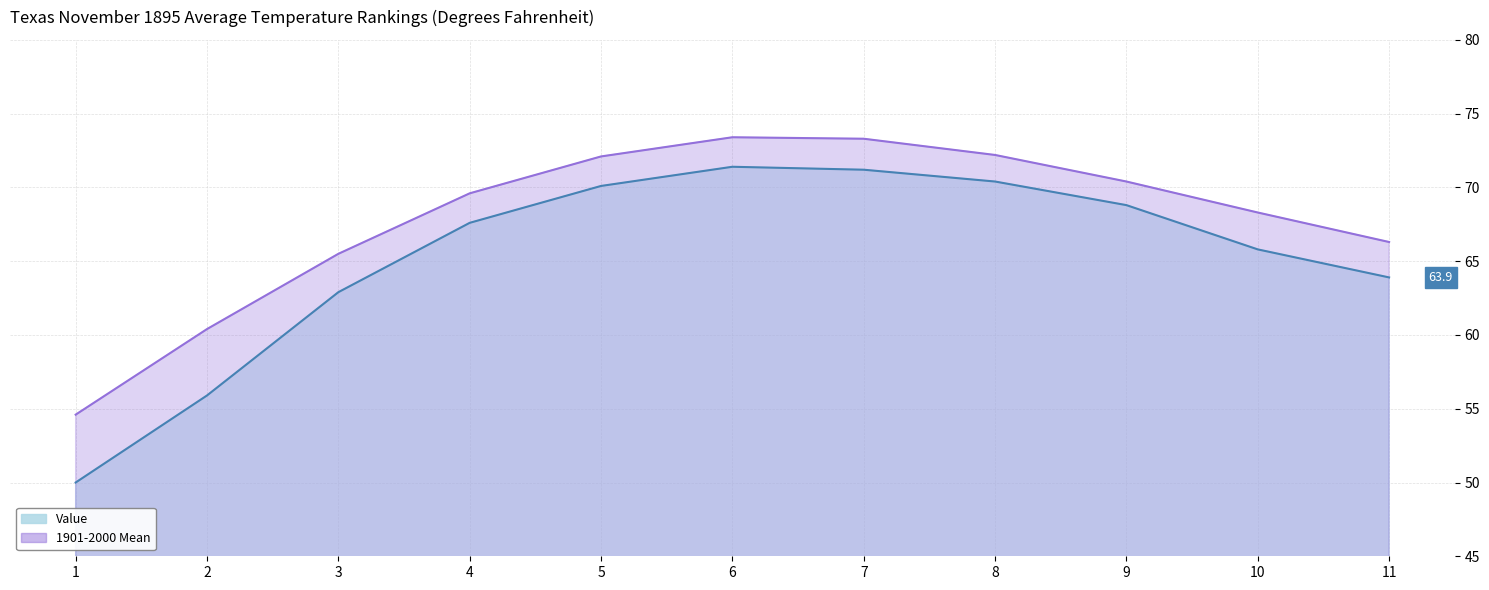

Reading left to right, transcribe all the data shown in this chart.

Value: 1=50.0	2=55.9	3=62.9	4=67.6	5=70.1	6=71.4	7=71.2	8=70.4	9=68.8	10=65.8	11=63.9
1901-2000 Mean: 1=54.6	2=60.4	3=65.5	4=69.6	5=72.1	6=73.4	7=73.3	8=72.2	9=70.4	10=68.3	11=66.3